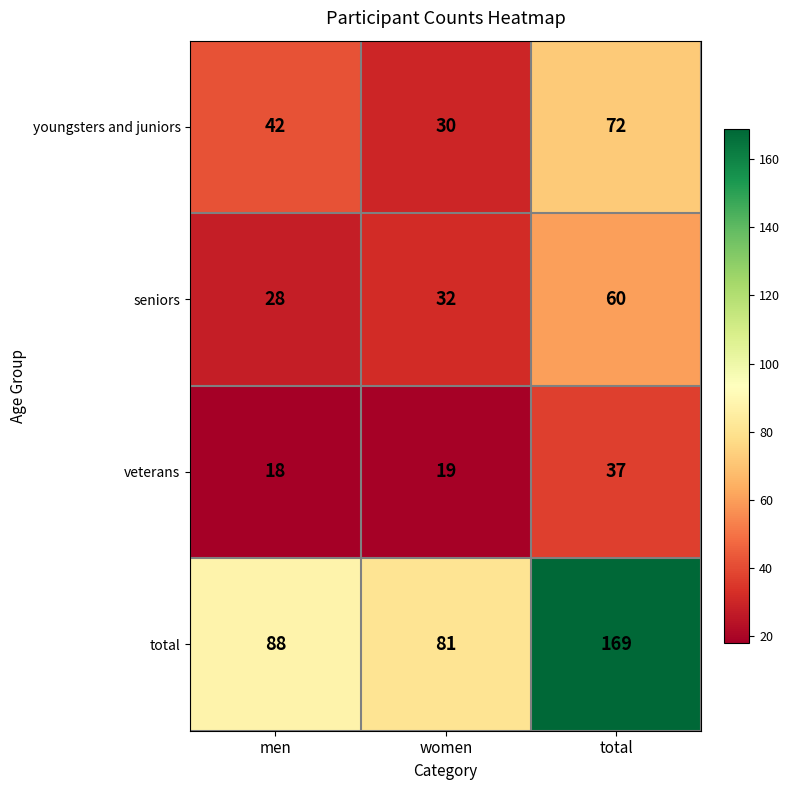

Which series has the largest total across all categories?

total